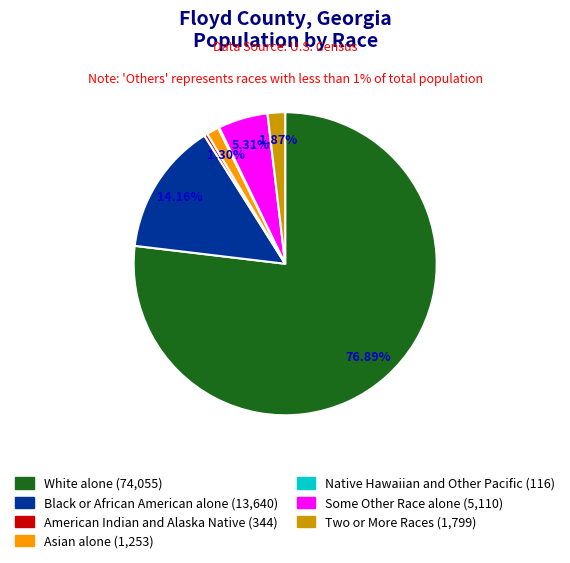

The Some Other Race alone slice represents 5% of the pie. True or false?

True